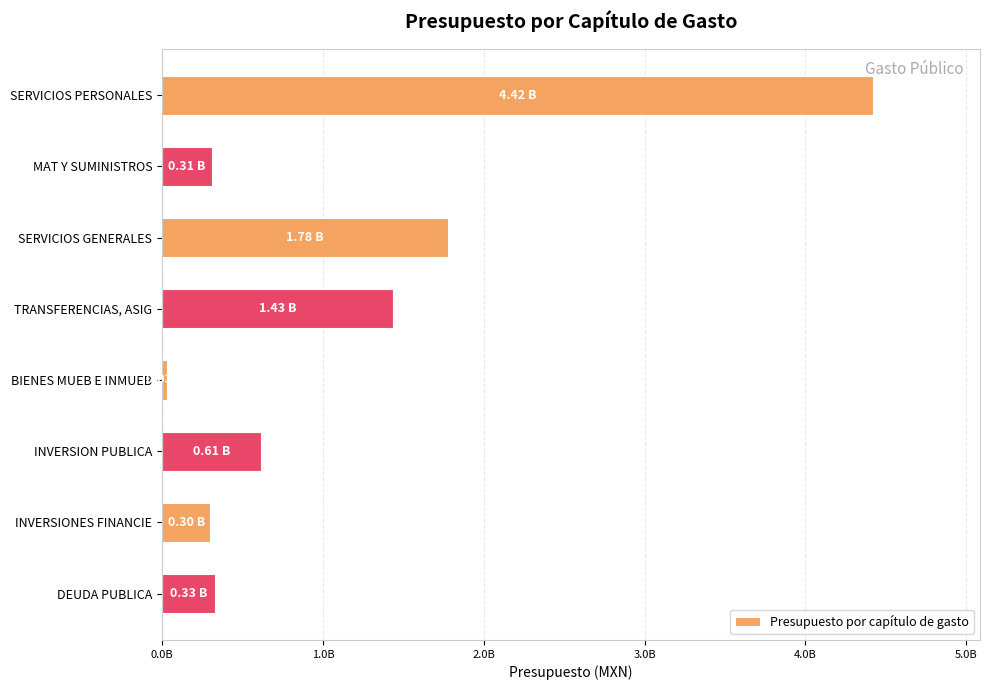

What is the smallest value displayed?

28444291.0